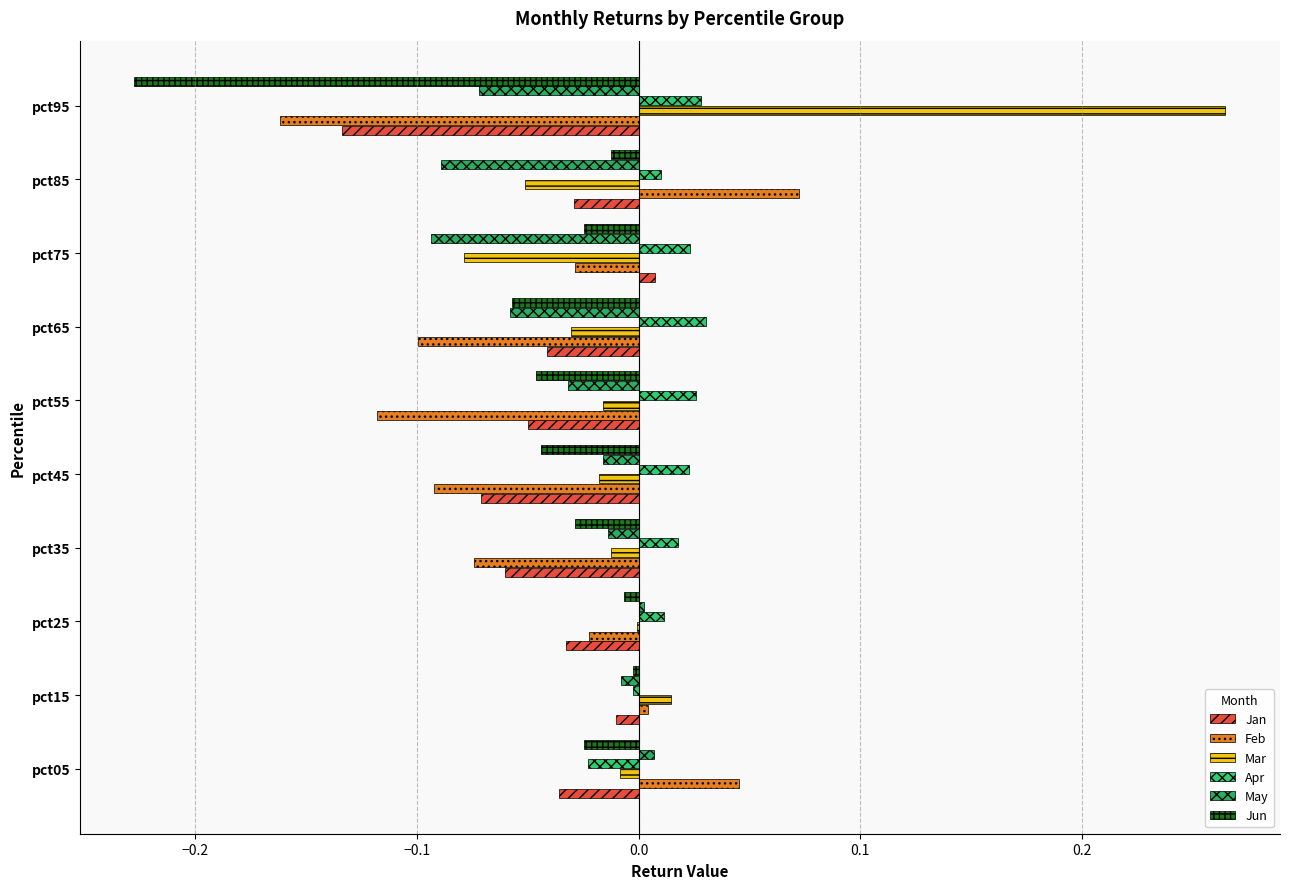

How many values in the May series exceed 0?

2